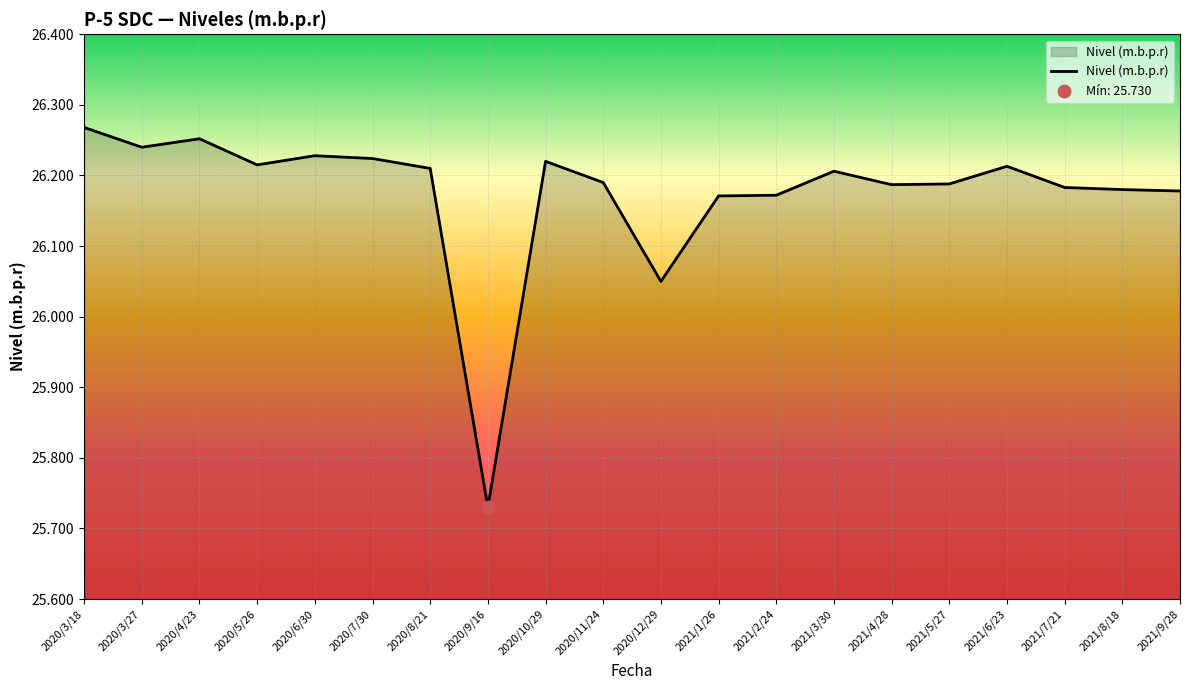

What is the ratio of the value at 2020/3/27 to the value at 2021/2/24?

1.0